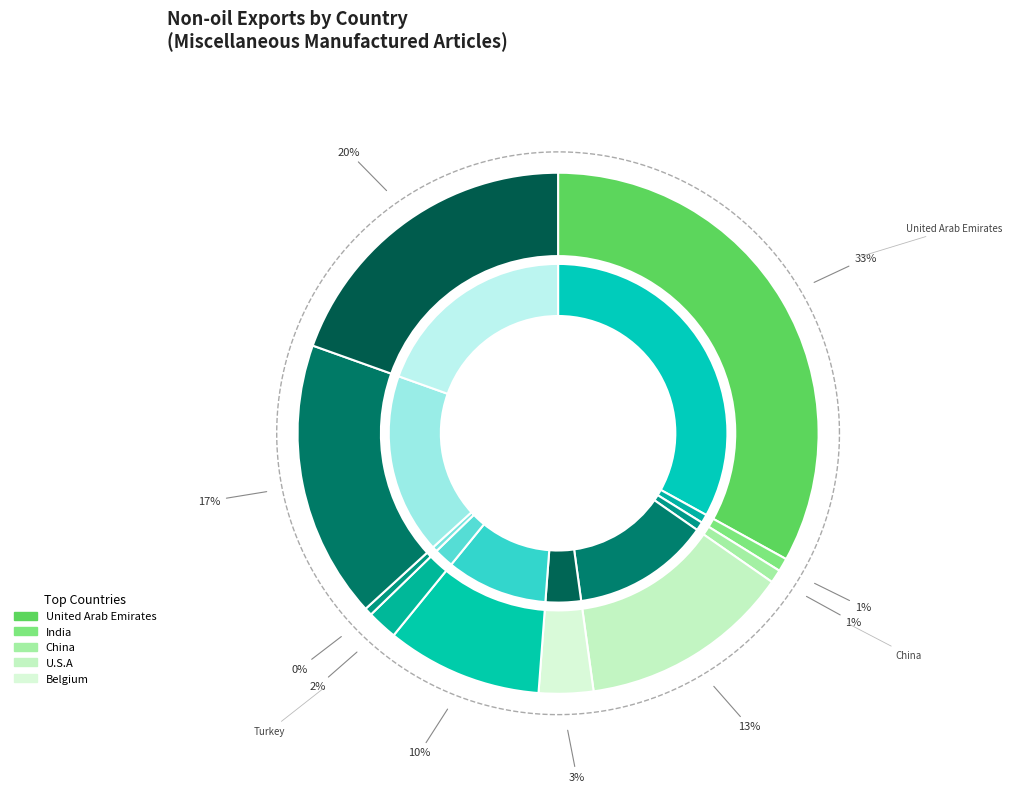

To the nearest percent, what percentage of the pie is State of Kuwait?

10%